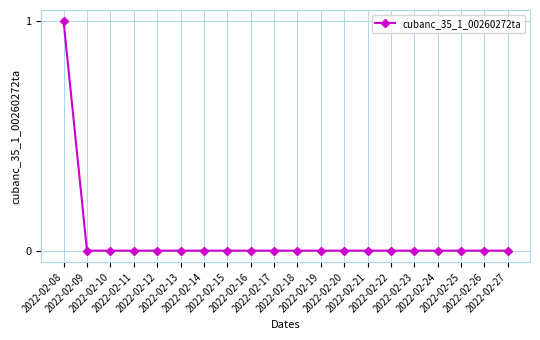

Reading left to right, list all the values displayed in this chart.

1	0	0	0	0	0	0	0	0	0	0	0	0	0	0	0	0	0	0	0